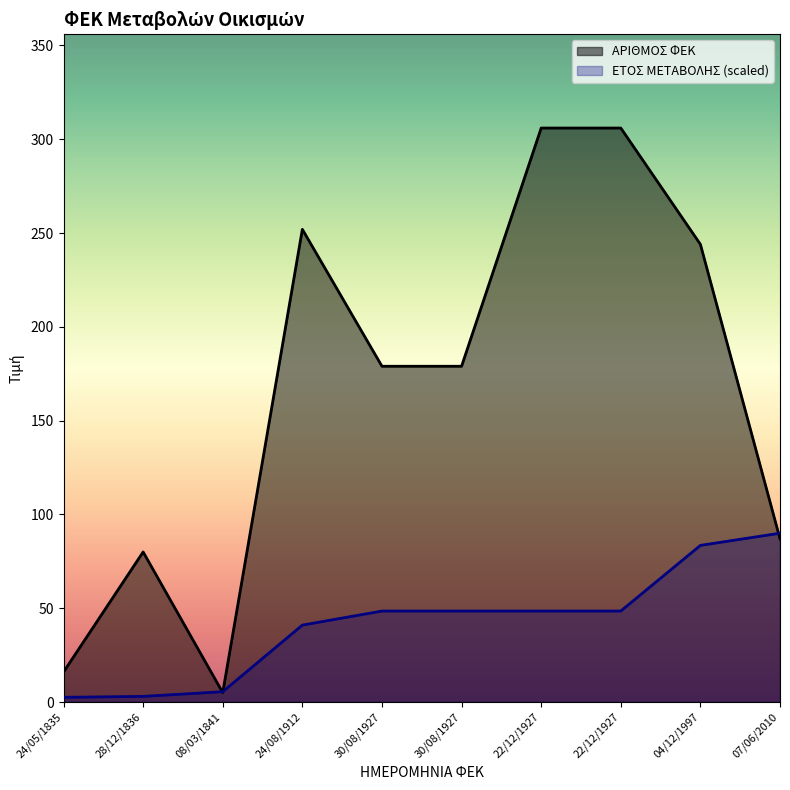

List the labels in order of ΕΤΟΣ ΜΕΤΑΒΟΛΗΣ value, smallest first.

24/05/1835, 28/12/1836, 08/03/1841, 24/08/1912, 30/08/1927, 30/08/1927, 22/12/1927, 22/12/1927, 04/12/1997, 07/06/2010